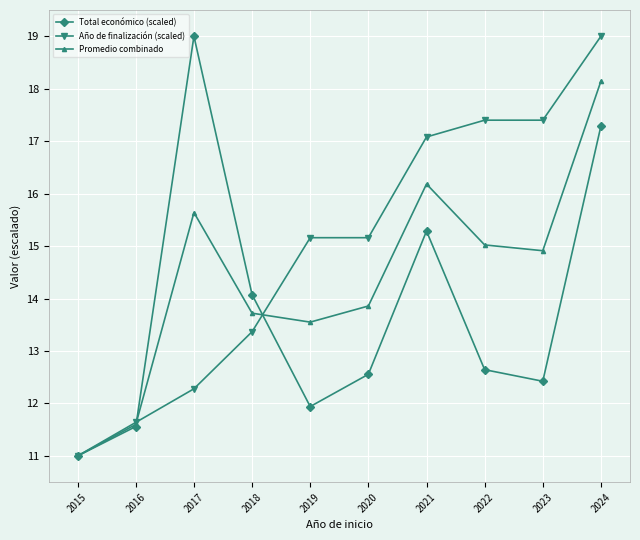

Reading right to left, what are all the values shown in this chart?

Total económico (scaled): 2024=17.3	2023=12.4	2022=12.6	2021=15.3	2020=12.6	2019=11.9	2018=14.1	2017=19.0	2016=11.6	2015=11.0
Año de finalización (scaled): 2024=19.0	2023=17.4	2022=17.4	2021=17.1	2020=15.2	2019=15.2	2018=13.4	2017=12.3	2016=11.6	2015=11.0
Promedio combinado: 2024=18.1	2023=14.9	2022=15.0	2021=16.2	2020=13.9	2019=13.6	2018=13.7	2017=15.6	2016=11.6	2015=11.0